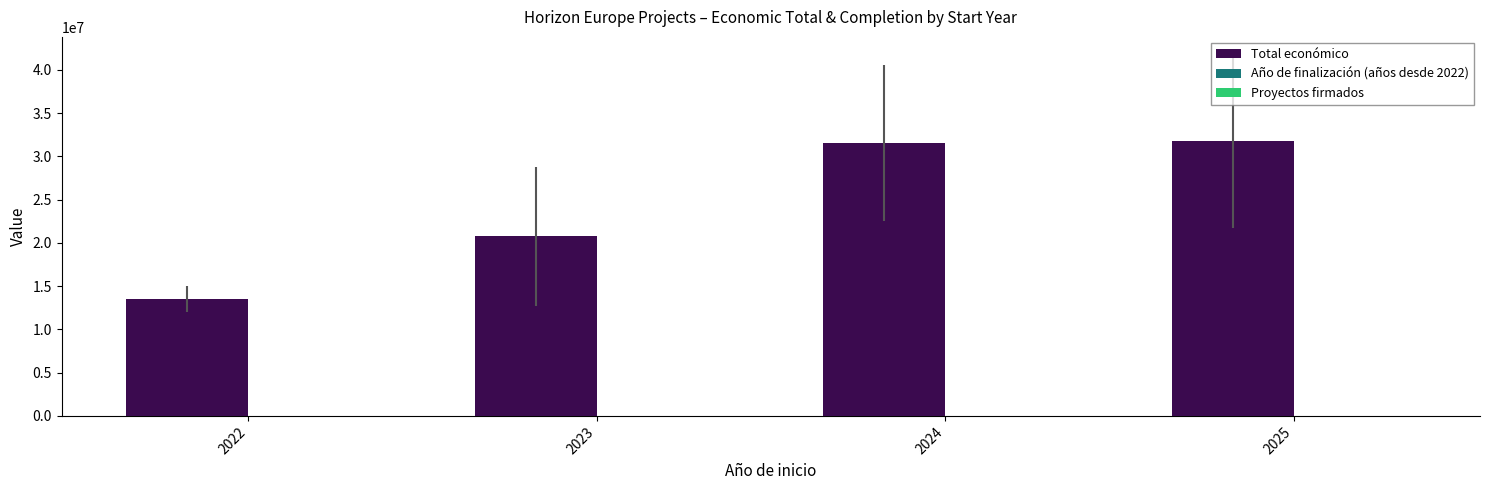

Which series has the largest total across all categories?

Total económico